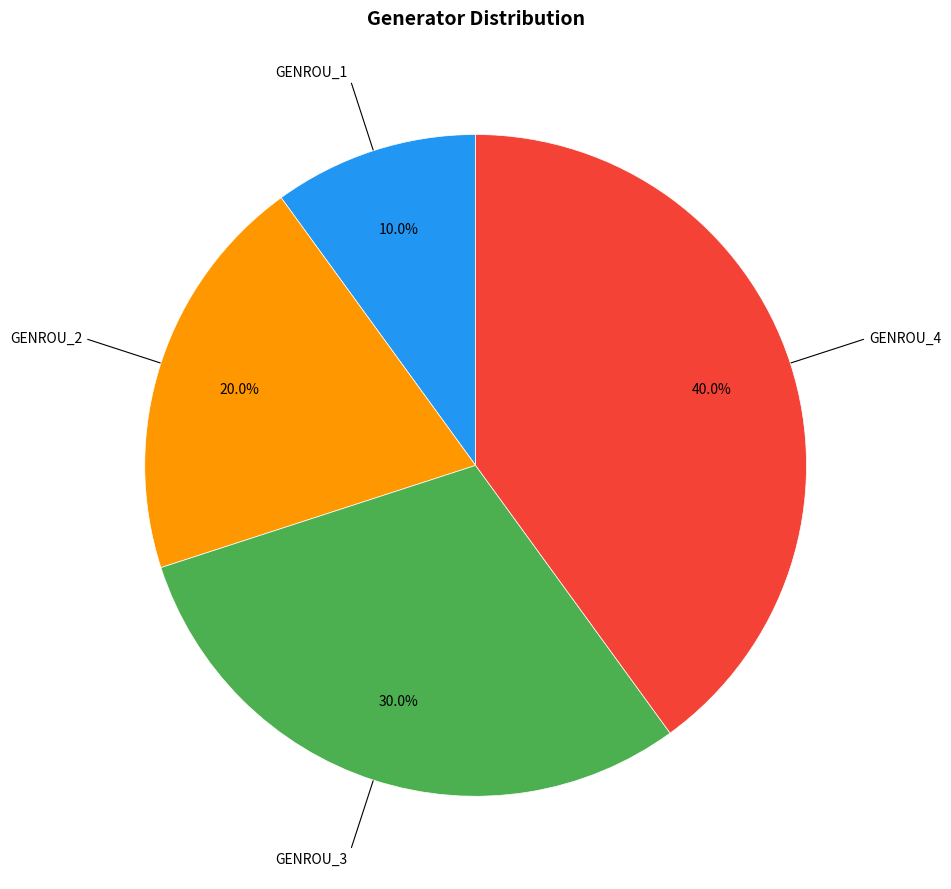

Does any single category account for the majority?

No